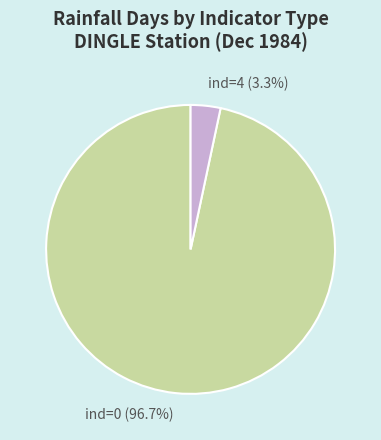

Which slice is the largest?

ind=0